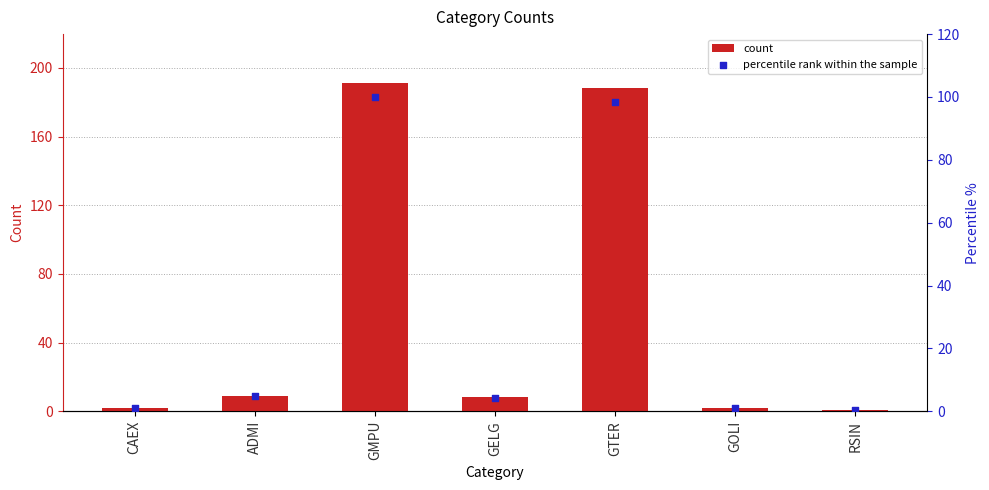

Which series contains the highest Y value?

col_2